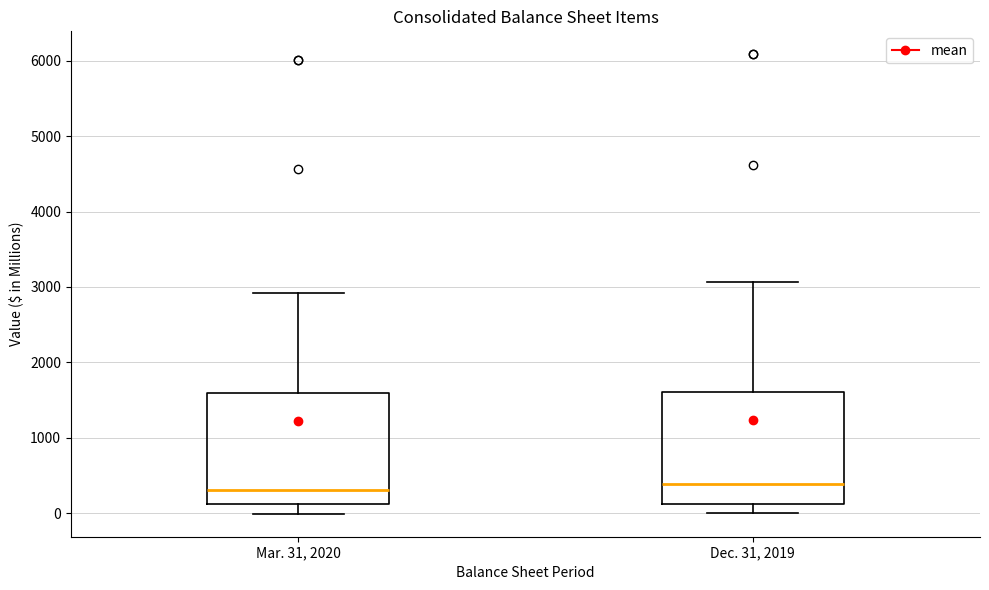

Where is the lower edge of the box for Mar. 31, 2020 on the y-axis? The values are not printed on the chart, so give them approximately, as read against the axis.

100